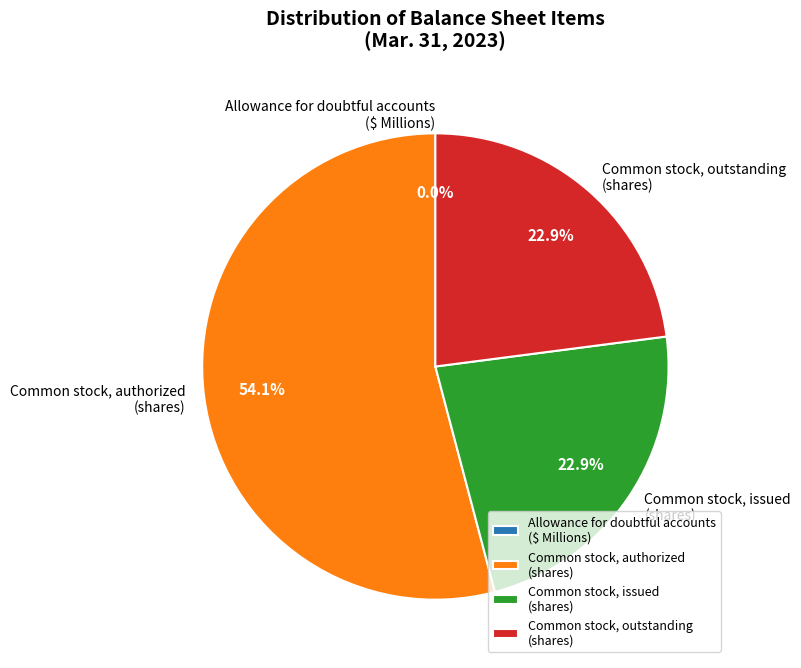

Does any single category account for the majority?

Yes